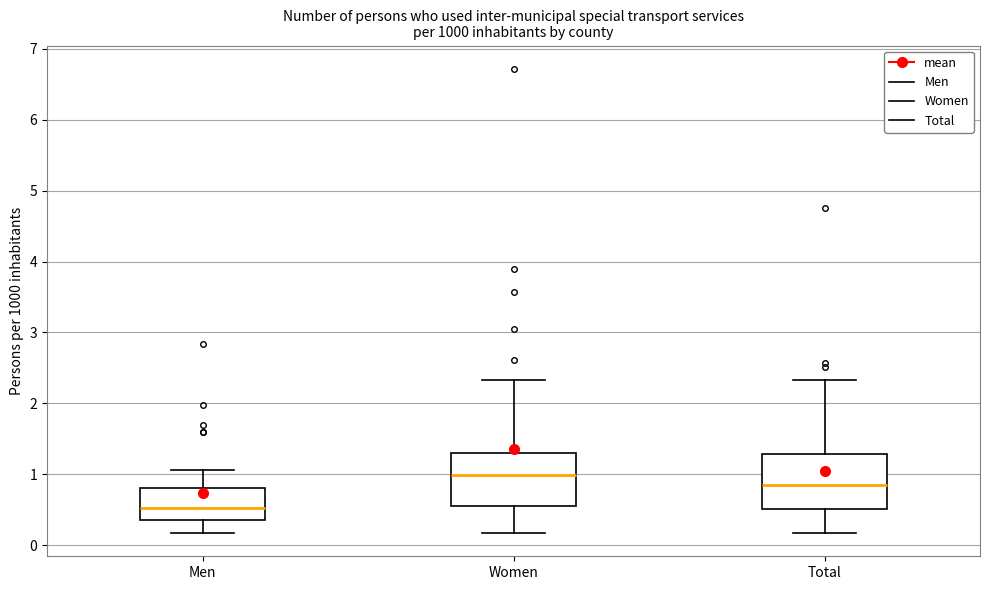

Reading left to right, transcribe this box plot: for each box, give where its median line is, the range the box spans, and where its two whiskers end, as read against the y-axis. The values are not printed on the chart, so give them approximately, as read against the axis.

Men: median 0.5, box 0.4 to 0.8, whiskers 0.2 to 1.1
Women: median 1.0, box 0.6 to 1.3, whiskers 0.2 to 2.3
Total: median 0.9, box 0.5 to 1.3, whiskers 0.2 to 2.3